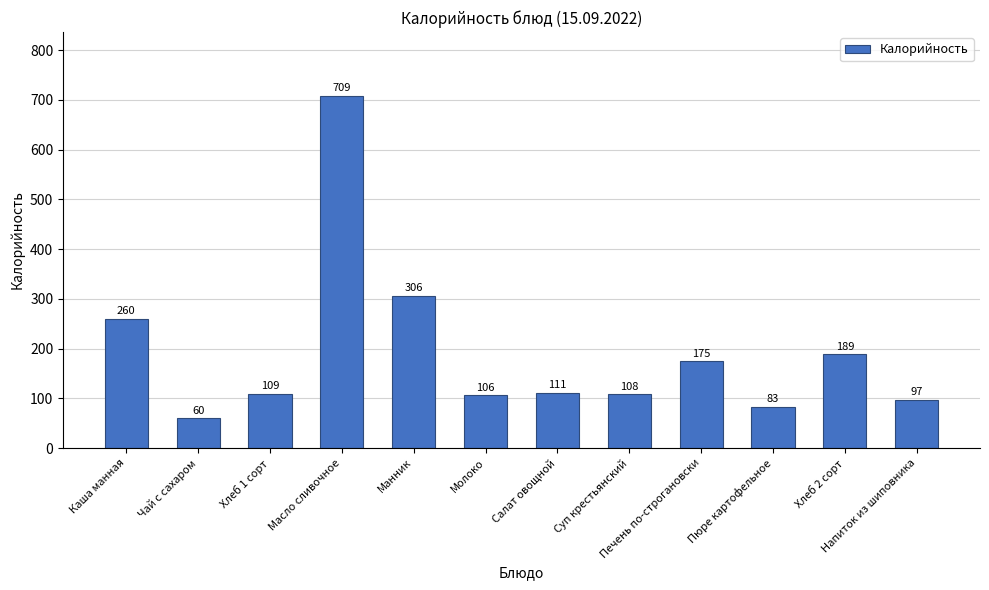

The chart shows a value of 709 at Масло сливочное. True or false?

True